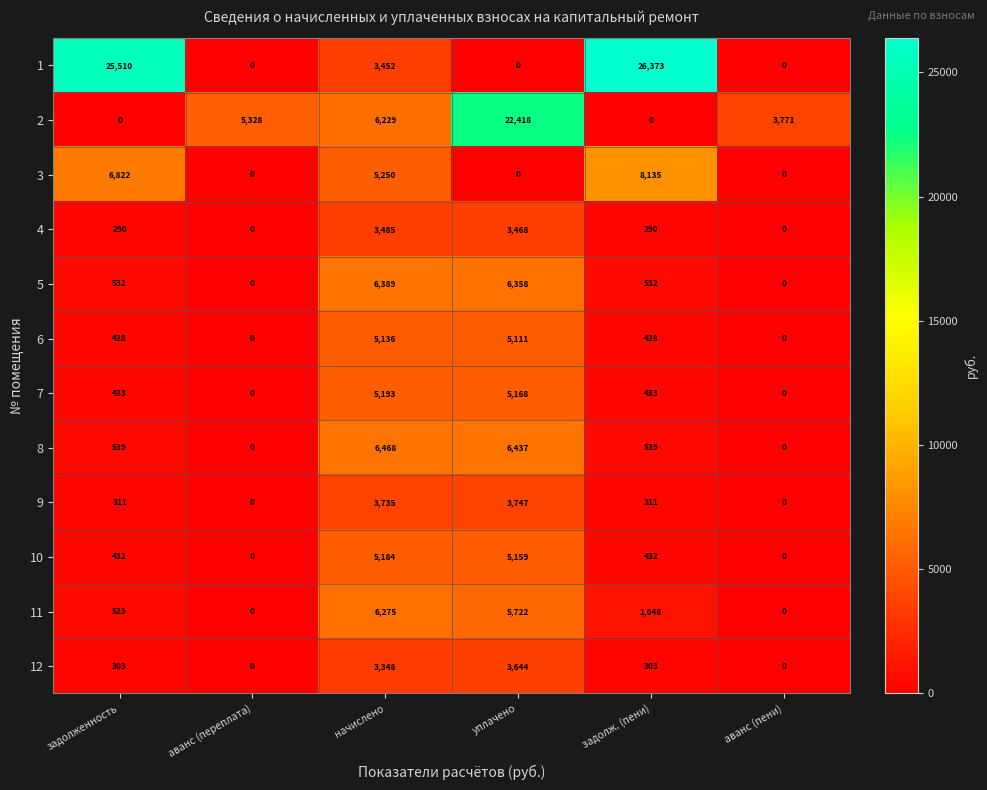

Which series changed the most between задолженность and аванс (пени)?

1